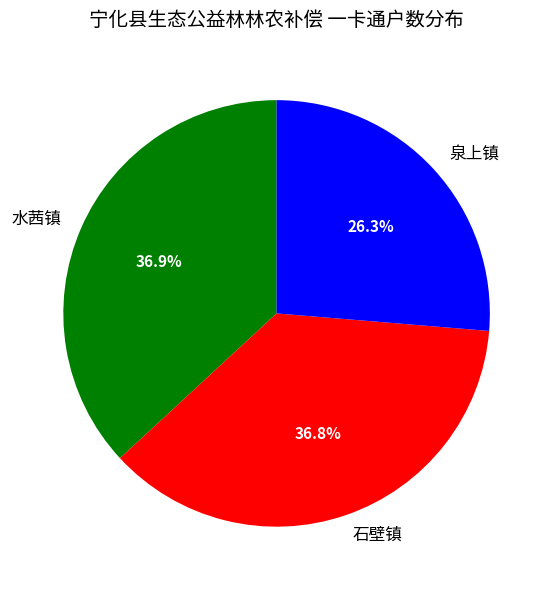

To the nearest percent, what is the average slice percentage?

33%